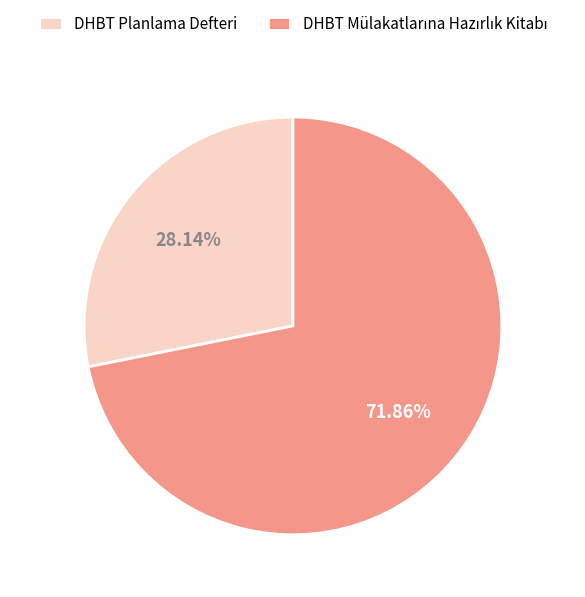

What is the smallest slice in the pie chart?

DHBT Planlama Defteri